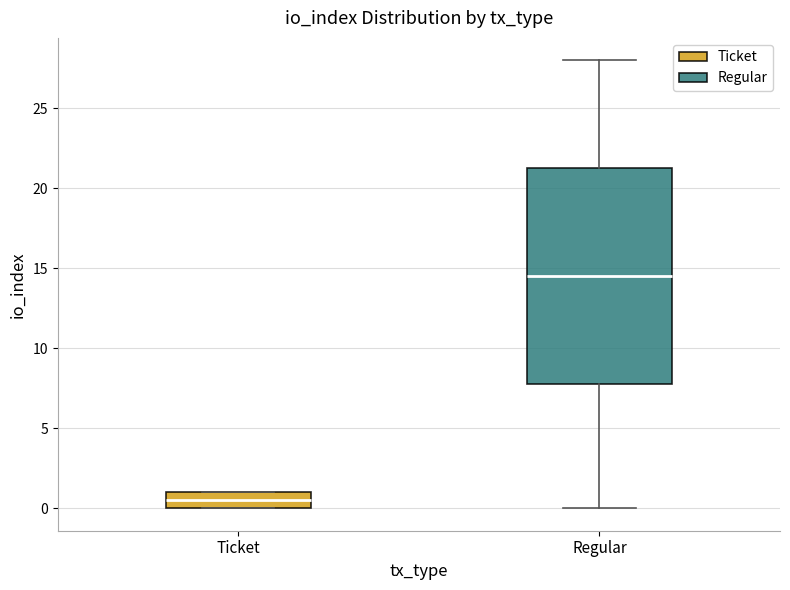

Reading left to right, transcribe this box plot: for each box, give where its median line is, the range the box spans, and where its two whiskers end, as read against the y-axis. The values are not printed on the chart, so give them approximately, as read against the axis.

Ticket: median 0.5, box 0.0 to 1.0, whiskers 0.0 to 1.0
Regular: median 14.5, box 8.0 to 21.5, whiskers 0.0 to 28.0